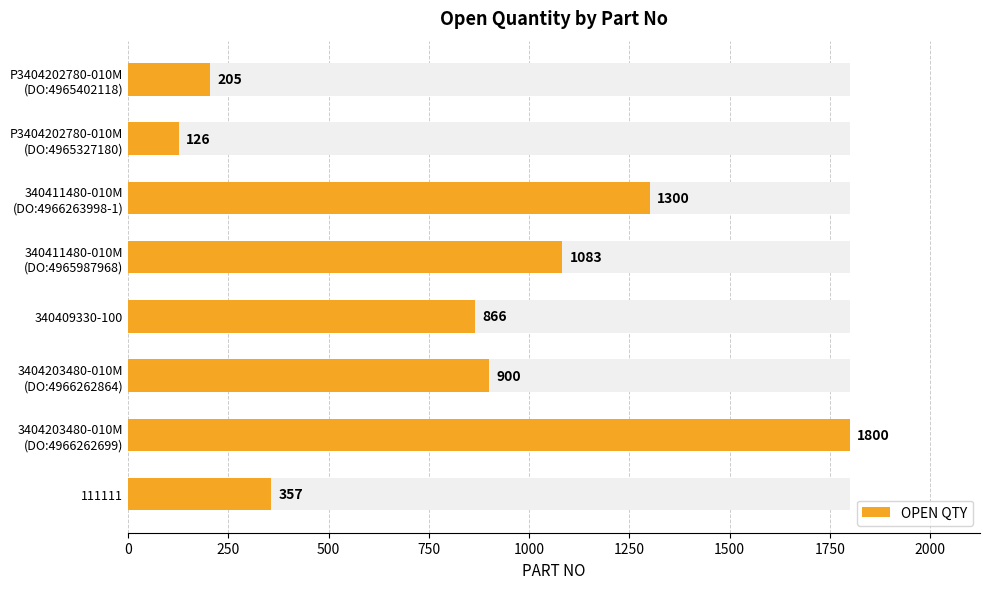

What is the difference between the maximum and minimum values?

1674